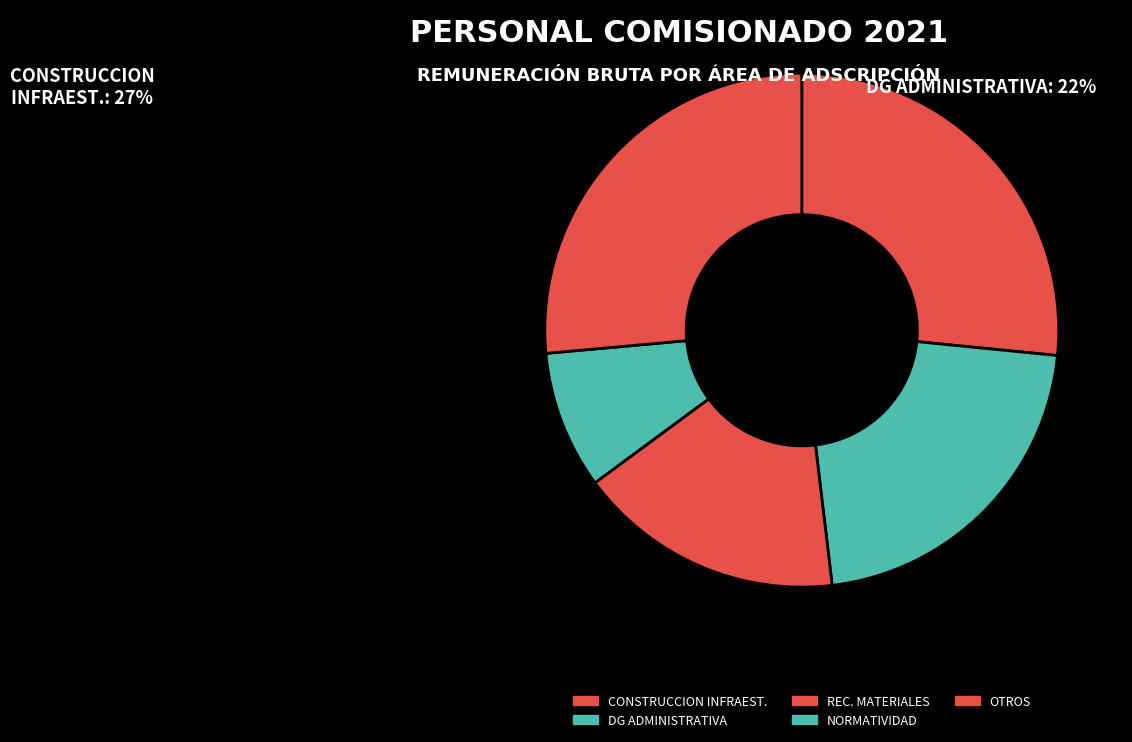

Count the number of slices in the pie.

5